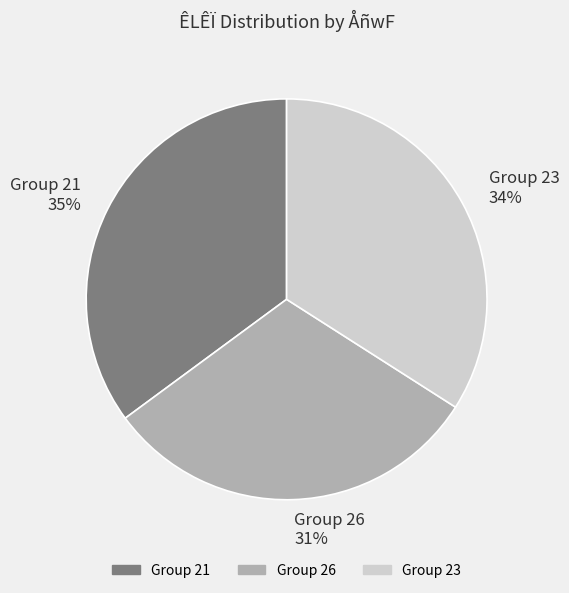

Does any single category account for the majority?

No